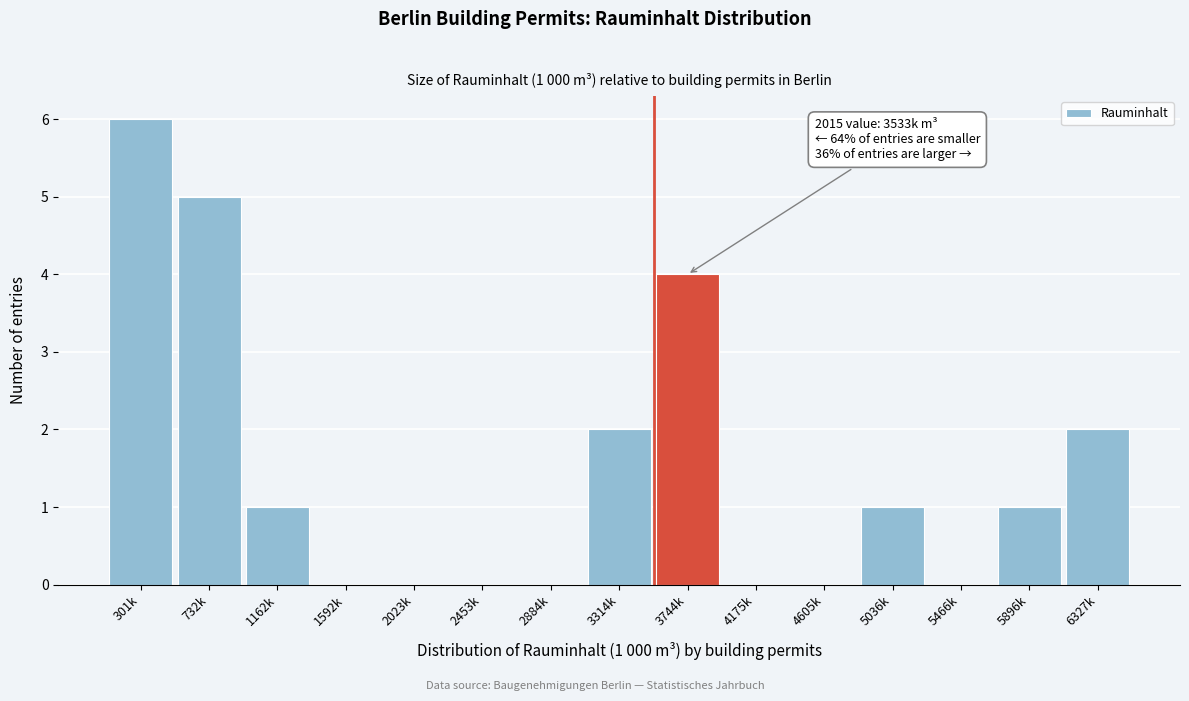

Reading right to left, list all the values displayed in this chart.

6327k=2	5896k=1	5466k=0	5036k=1	4605k=0	4175k=0	3744k=4	3314k=2	2884k=0	2453k=0	2023k=0	1592k=0	1162k=1	732k=5	301k=6